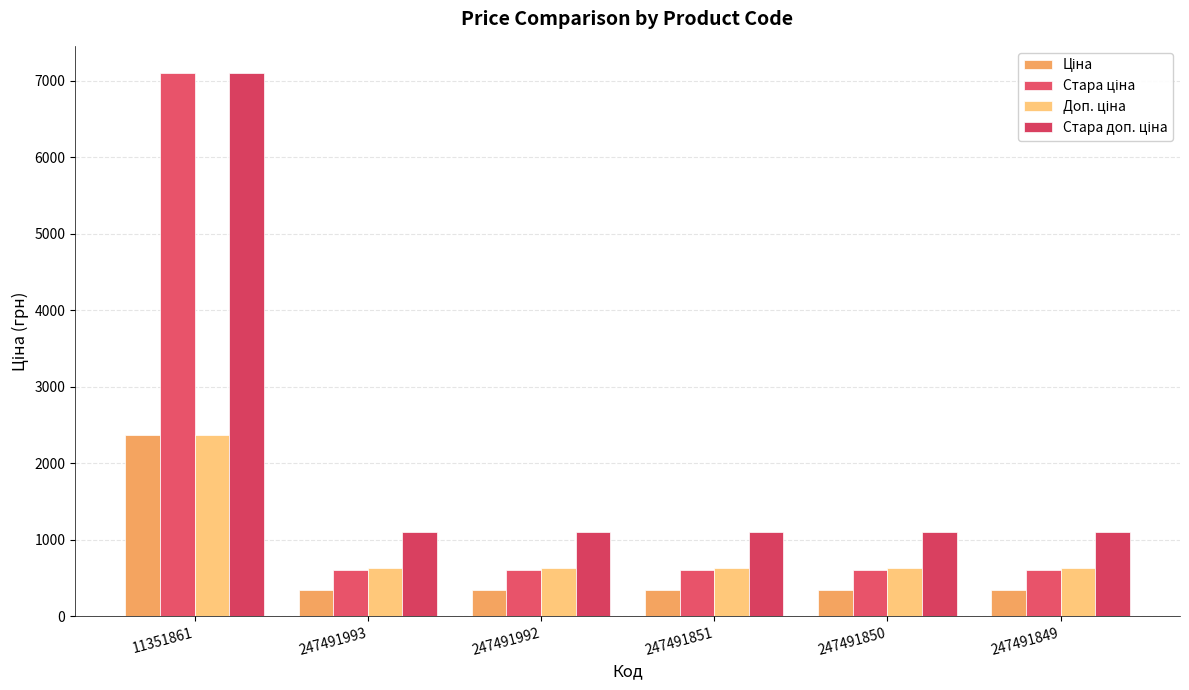

True or false: Стара ціна has a value of 599.9 at 247491992.

True